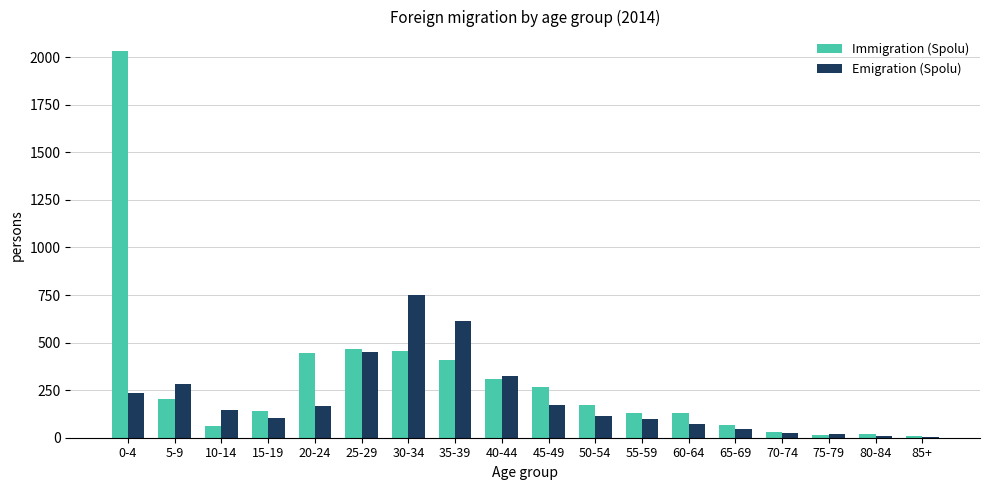

What is the highest value of the Immigration (Spolu) series?

2033